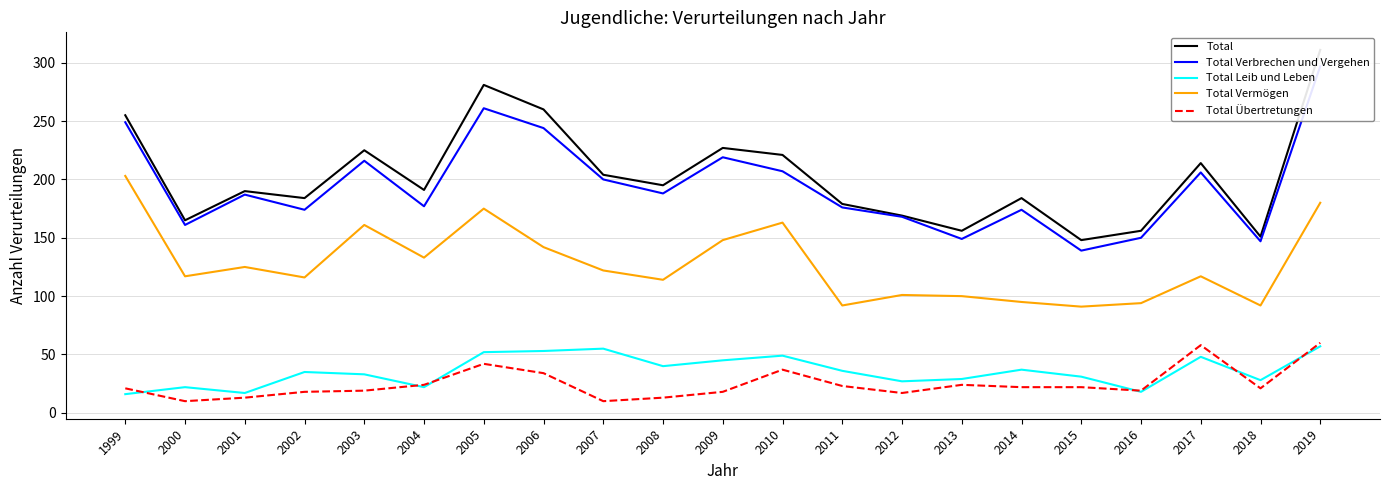

True or false: Total and Total Übertretungen cross at least once.

False